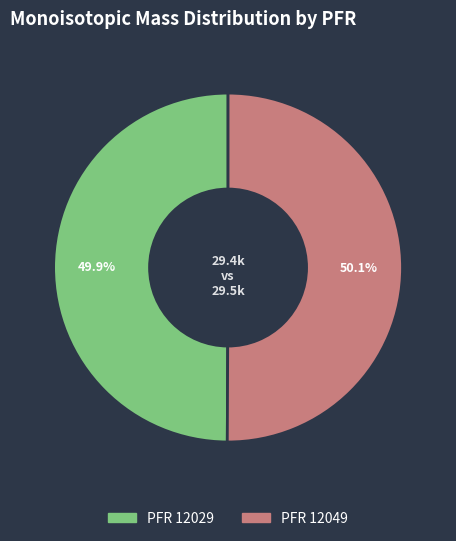

Does any single category account for the majority?

Yes